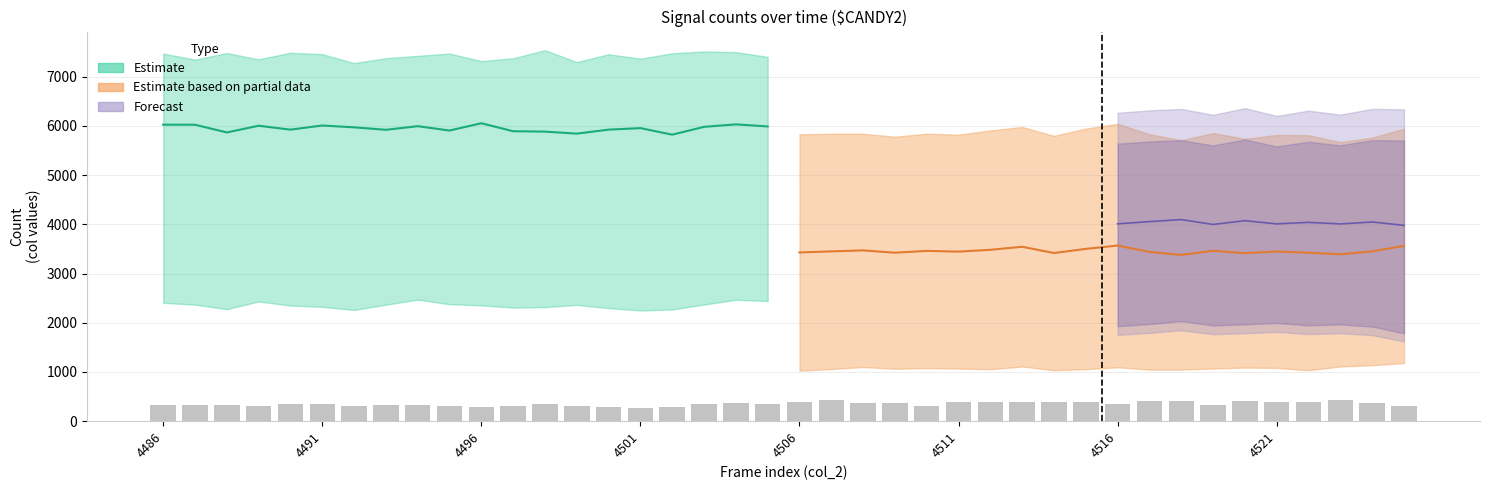

The value of lower_teal at 4495 is 2376. True or false?

True